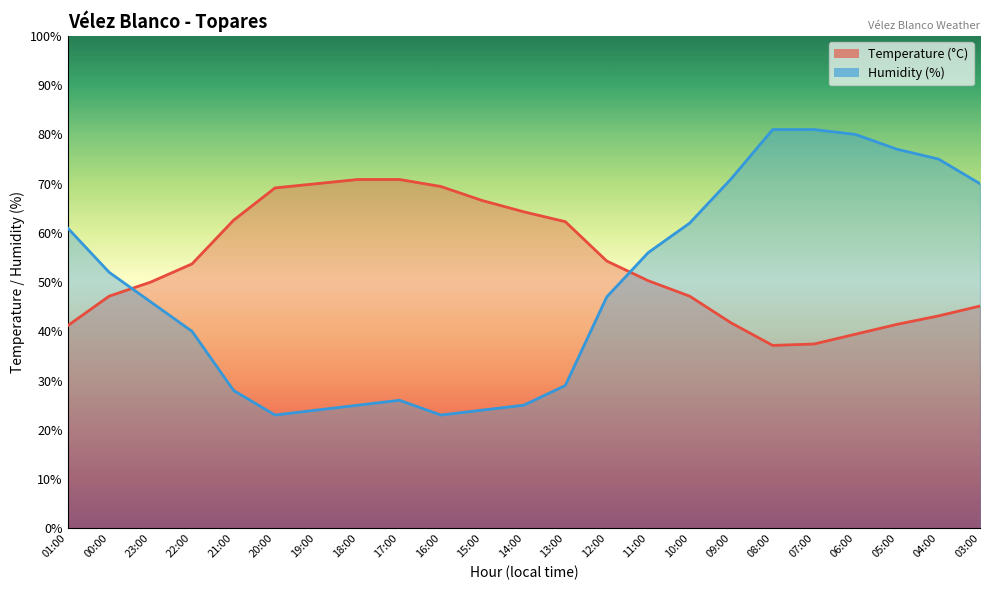

List the labels in order of Temperature (°C) value, largest first.

18:00, 17:00, 19:00, 16:00, 20:00, 15:00, 14:00, 21:00, 13:00, 12:00, 22:00, 11:00, 23:00, 00:00, 10:00, 03:00, 04:00, 09:00, 05:00, 01:00, 06:00, 07:00, 08:00